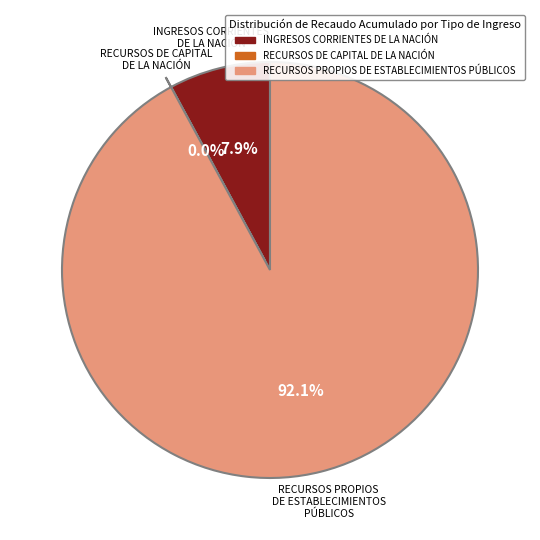

To the nearest percent, what percentage of the pie is INGRESOS CORRIENTES DE LA NACIÓN?

8%